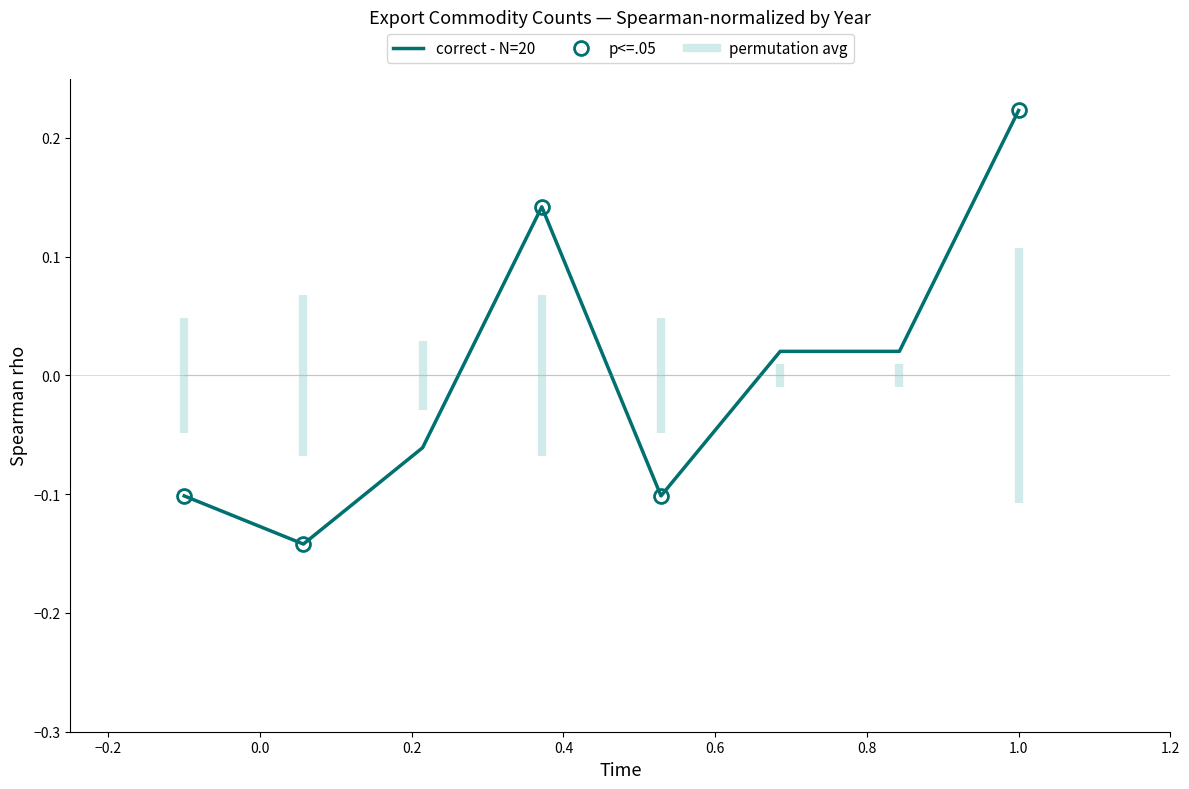

What is the greatest value displayed?

0.2